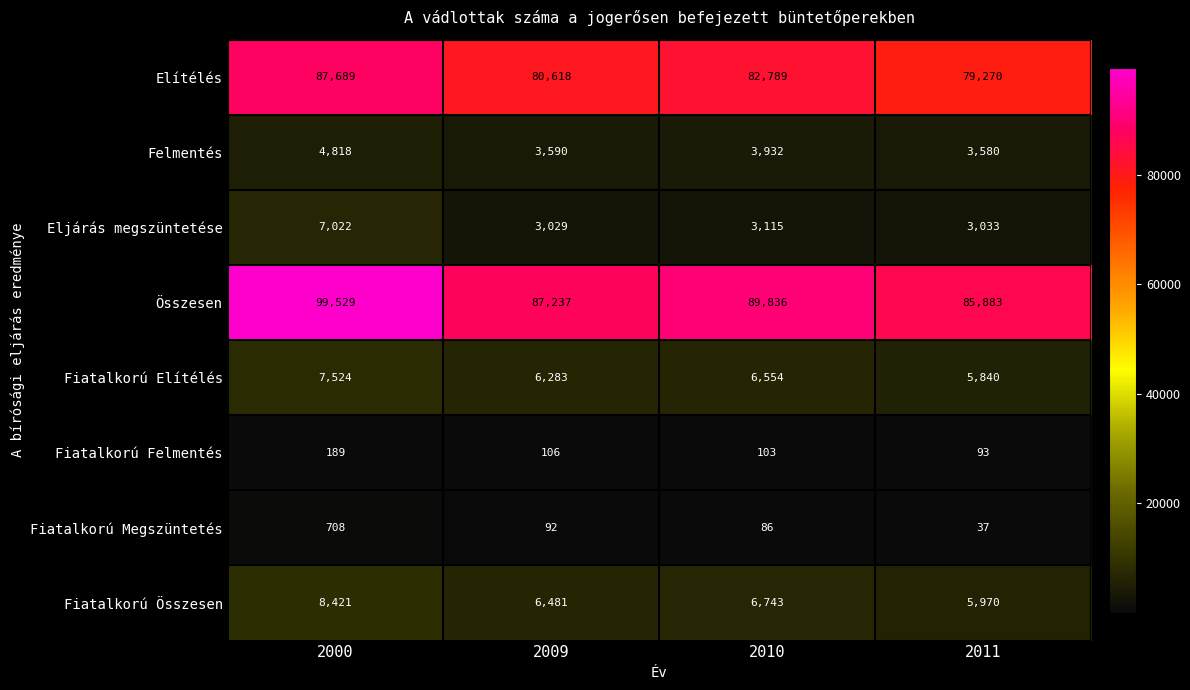

Where is Összesen nearest to the value 92706?

2010